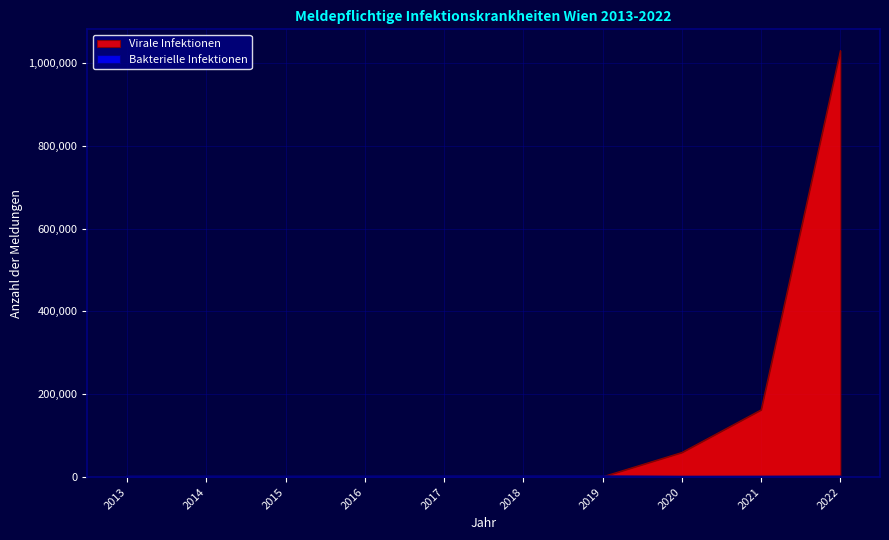

How many lines are shown in the chart?

2